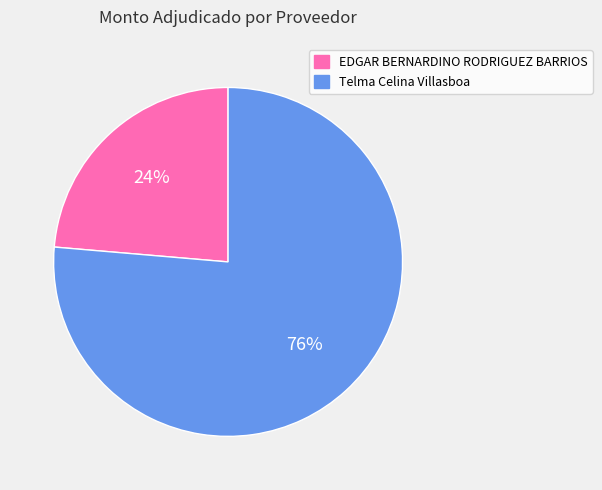

Which slice is the largest?

Telma Celina Villasboa